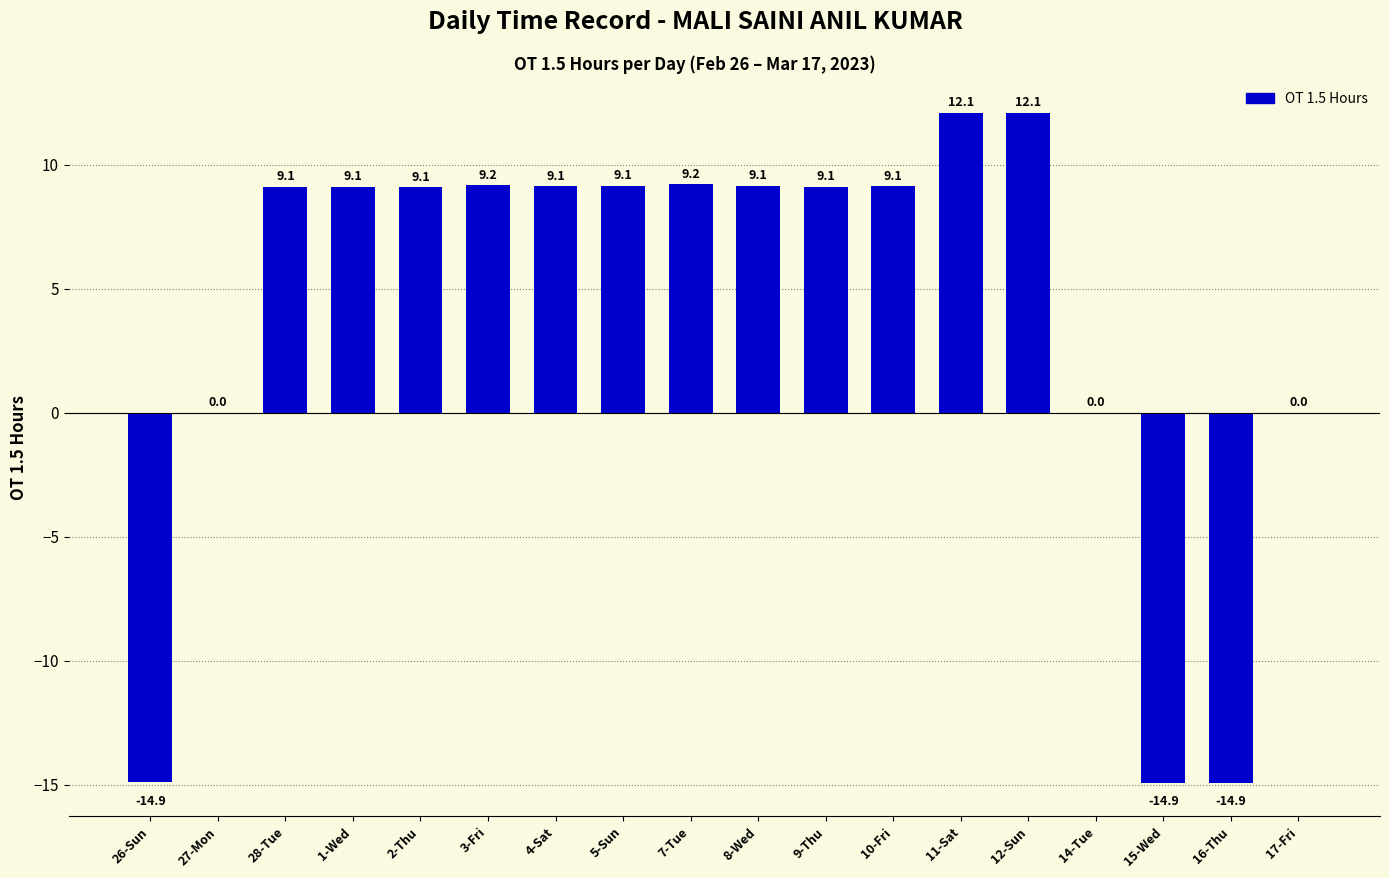

The chart shows a value of -9.9 at 16-Thu. True or false?

False